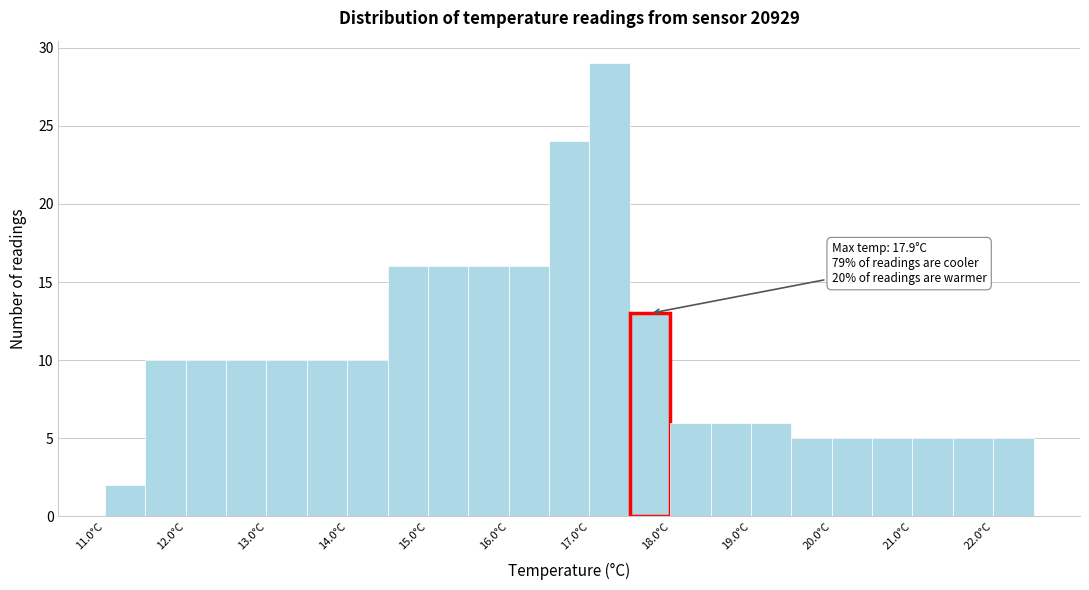

Over which range of the x-axis is the bar tallest?

17.0 to 17.5